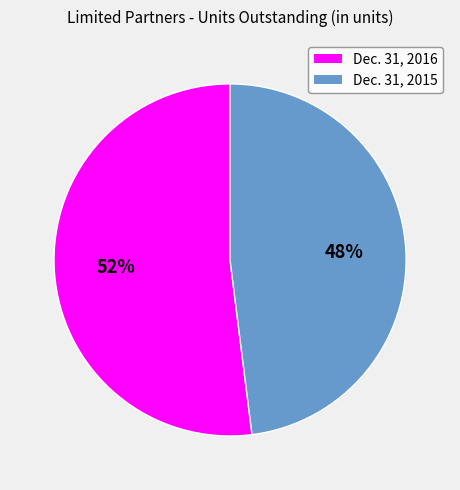

How many slices are in this pie chart?

2